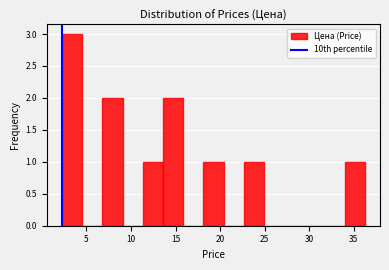

Reading left to right, list every bar in this chart as the range it spans on the x-axis followed by its height. Neither the bar edges nor the heights are printed on the chart, so give them approximately, as read against the axes.

2.5 to 4.5: 3
4.5 to 7.0: 0
7.0 to 9.0: 2
9.0 to 11.5: 0
11.5 to 13.5: 1
13.5 to 16.0: 2
16.0 to 18.0: 0
18.0 to 20.5: 1
20.5 to 22.5: 0
22.5 to 25.0: 1
25.0 to 27.0: 0
27.0 to 29.5: 0
29.5 to 31.5: 0
31.5 to 34.0: 0
34.0 to 36.0: 1